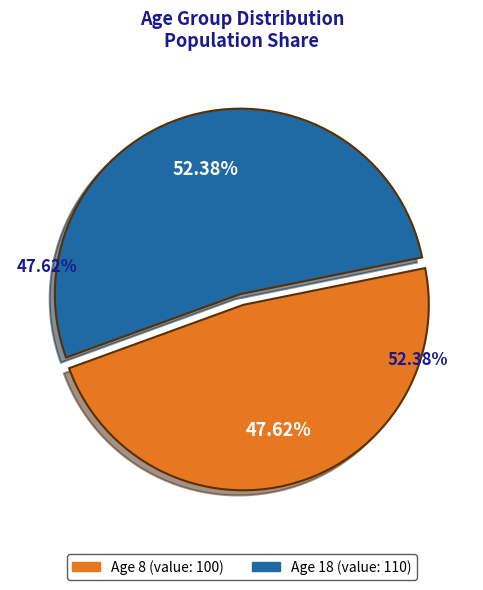

Does any single category account for the majority?

Yes